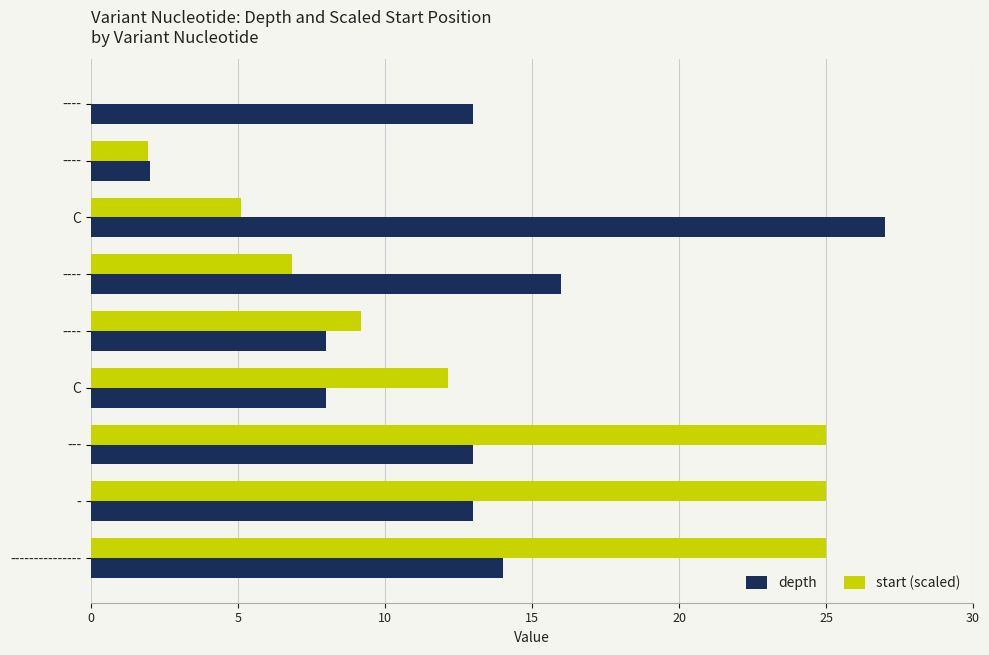

What is the difference between the maximum and minimum values in the start (scaled) series?

25.0